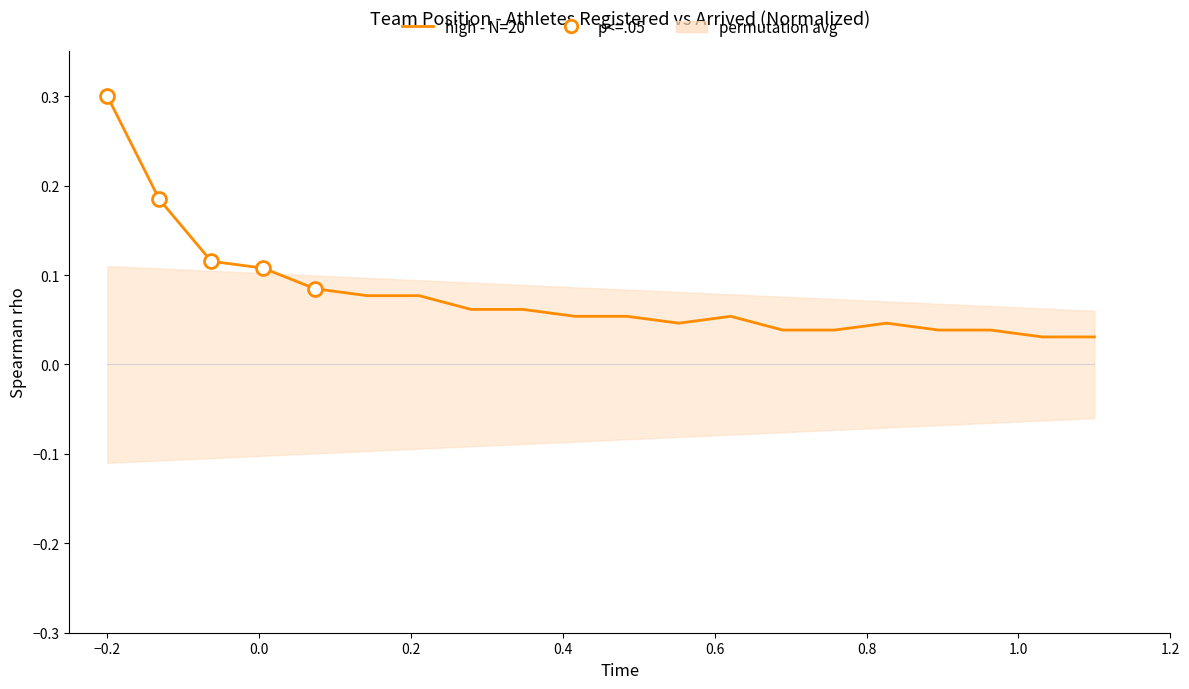

What is the value of the 3rd point from the left?

0.1